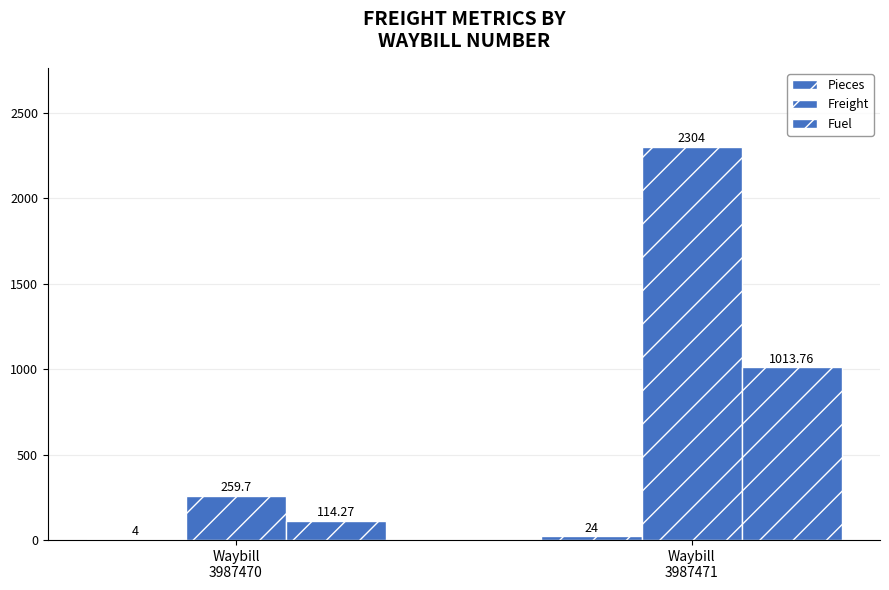

True or false: Pieces has a value of 2.5 at Waybill
3987470.

False